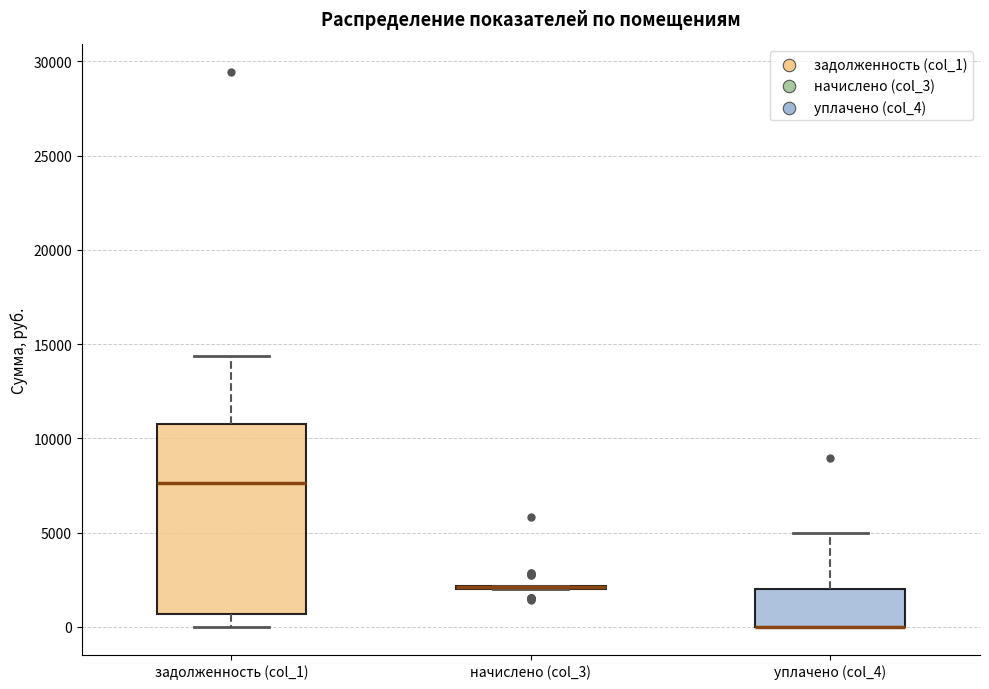

Reading left to right, transcribe this box plot: for each box, give where its median line is, the range the box spans, and where its two whiskers end, as read against the y-axis. The values are not printed on the chart, so give them approximately, as read against the axis.

задолженность (col_1): median 7500, box 500 to 11000, whiskers 0 to 14500
начислено (col_3): box collapsed to a line at 2000, whiskers 2000 to 2000
уплачено (col_4): median 0 (drawn on the box's lower edge), box 0 to 2000, whiskers 0 to 5000